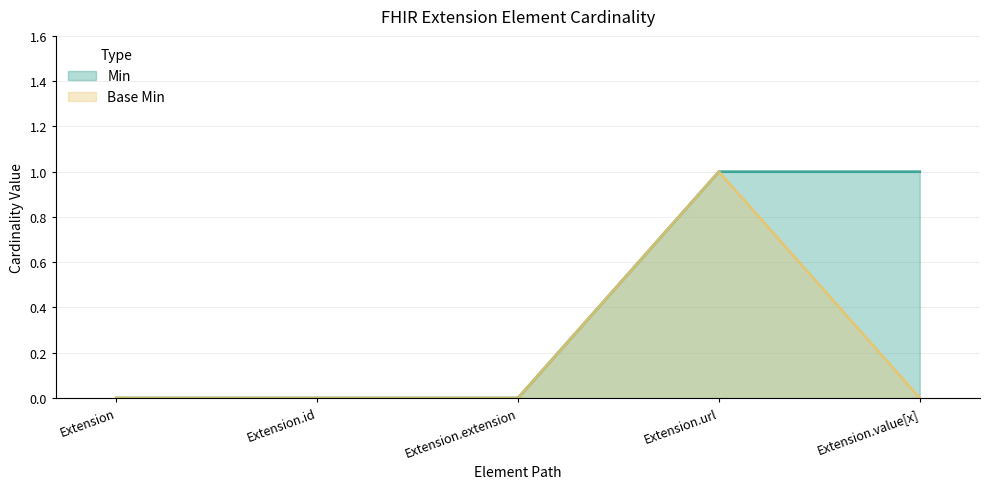

The Base Min series shows 0 at Extension.extension. True or false?

False